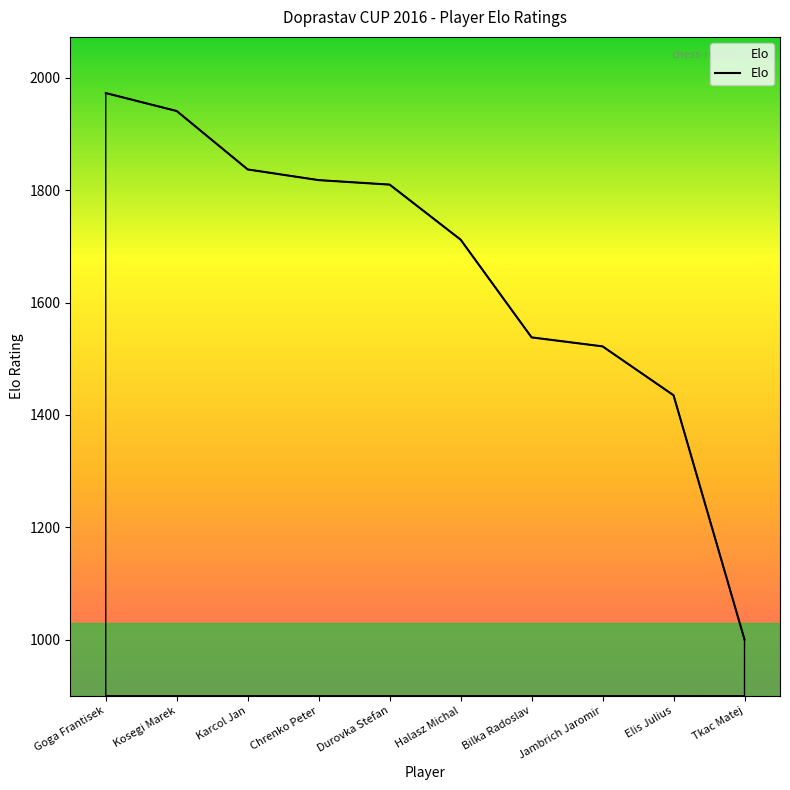

The chart shows a value of 2072 at Jambrich Jaromir. True or false?

False